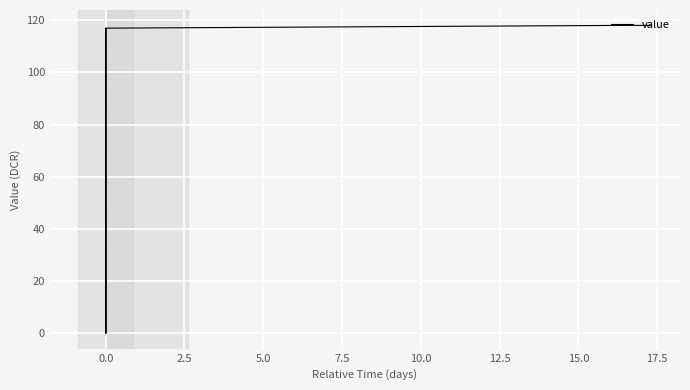

How many data points are less than 116?

2